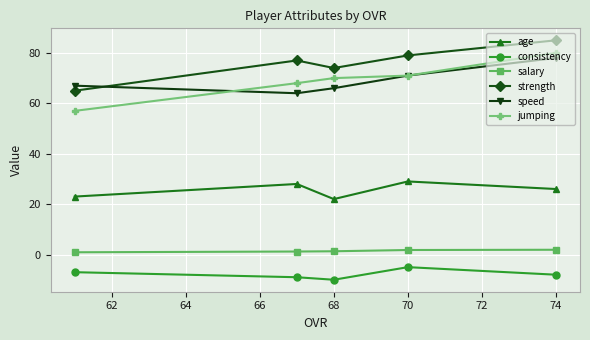

At which category is the sum across all series the highest?

74